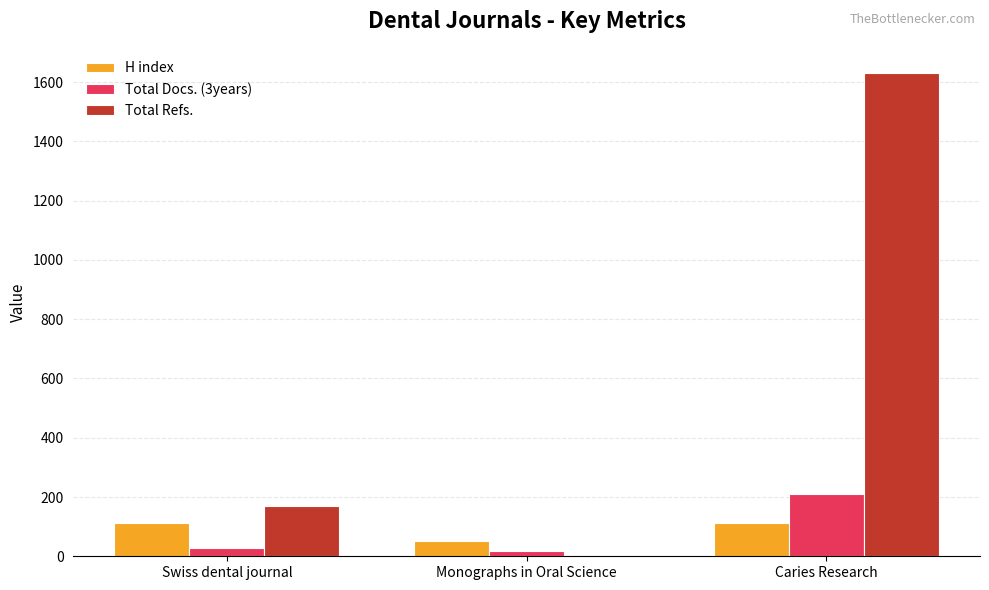

Which category has the highest value in the Total Refs. series?

Caries Research